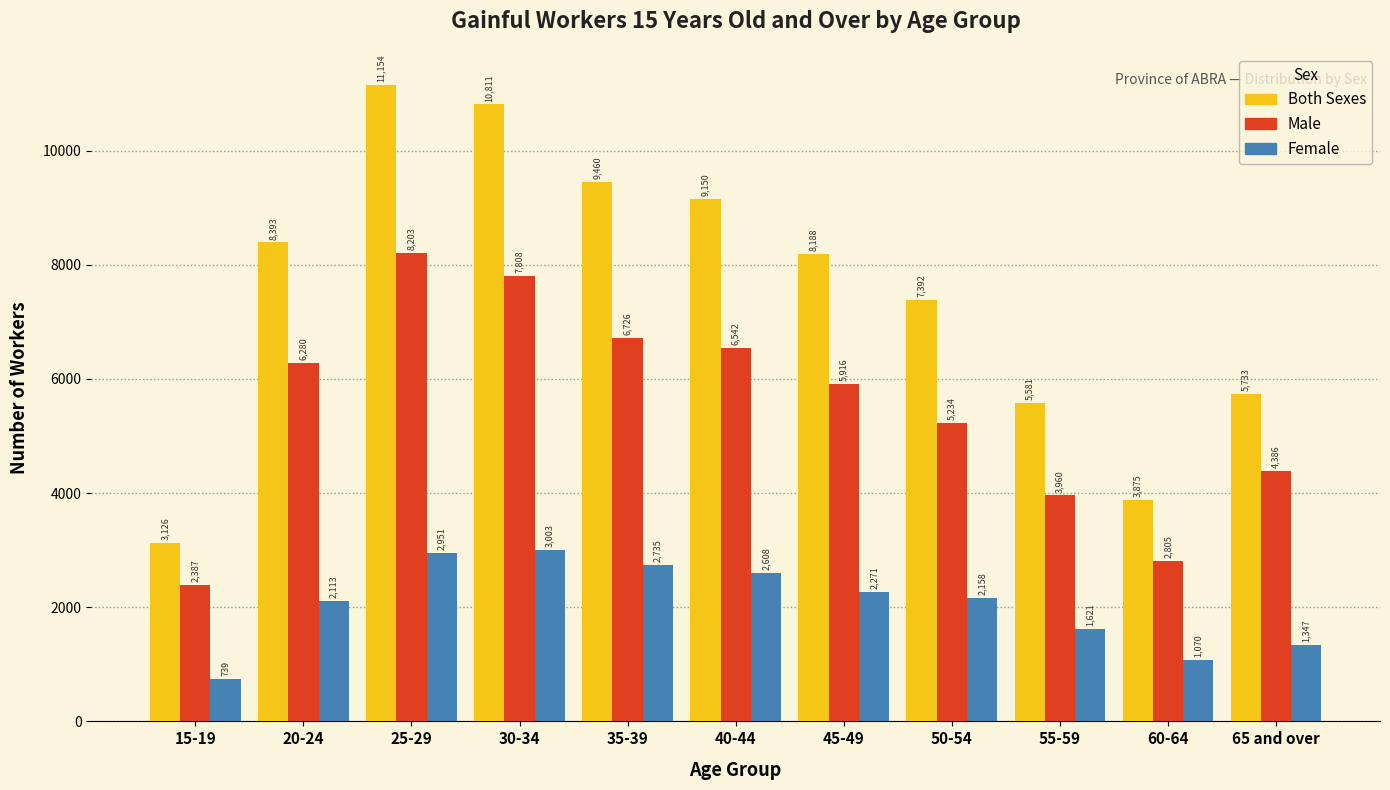

Reading right to left, transcribe all the data shown in this chart.

Both Sexes: 5733	3875	5581	7392	8188	9150	9460	10811	11154	8393	3126
Male: 4386	2805	3960	5234	5916	6542	6726	7808	8203	6280	2387
Female: 1347	1070	1621	2158	2271	2608	2735	3003	2951	2113	739